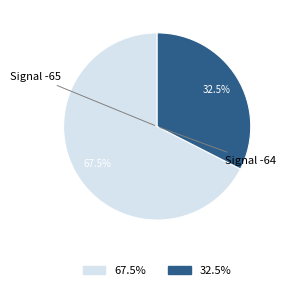

Does any single category account for the majority?

Yes